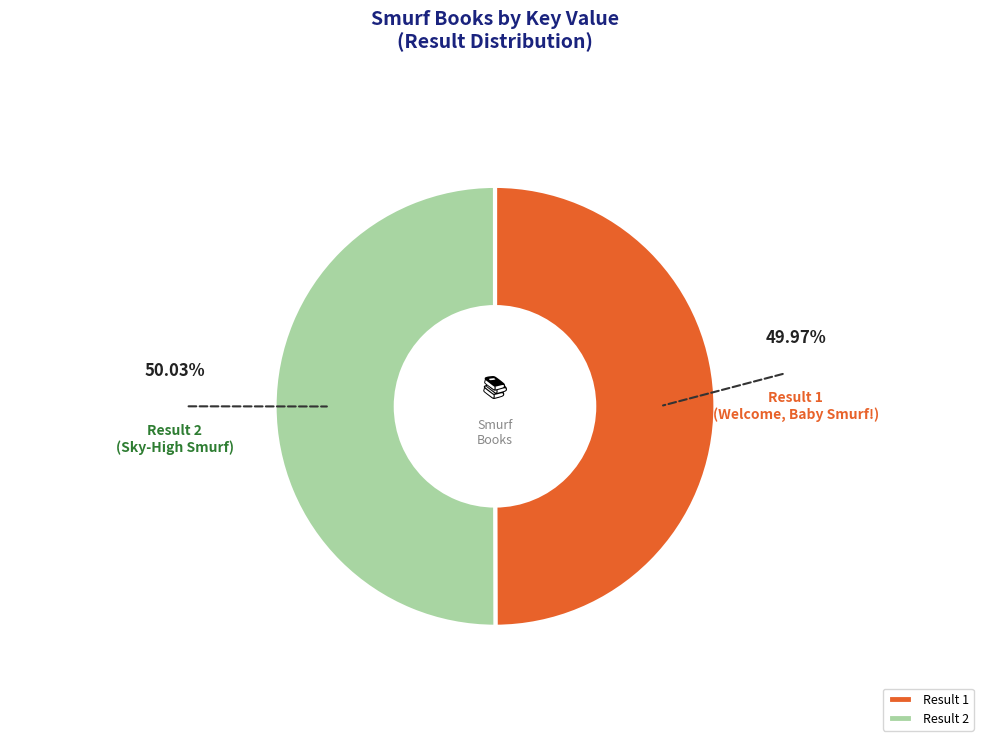

Count the number of slices in the pie.

2